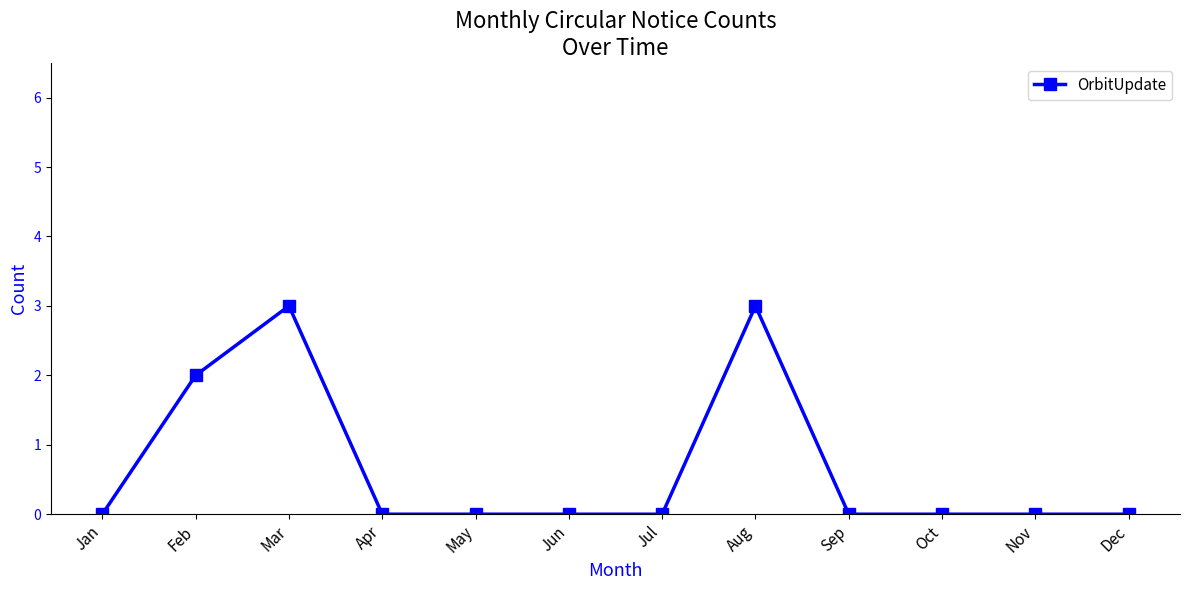

What is the difference between the second highest and minimum values?

3